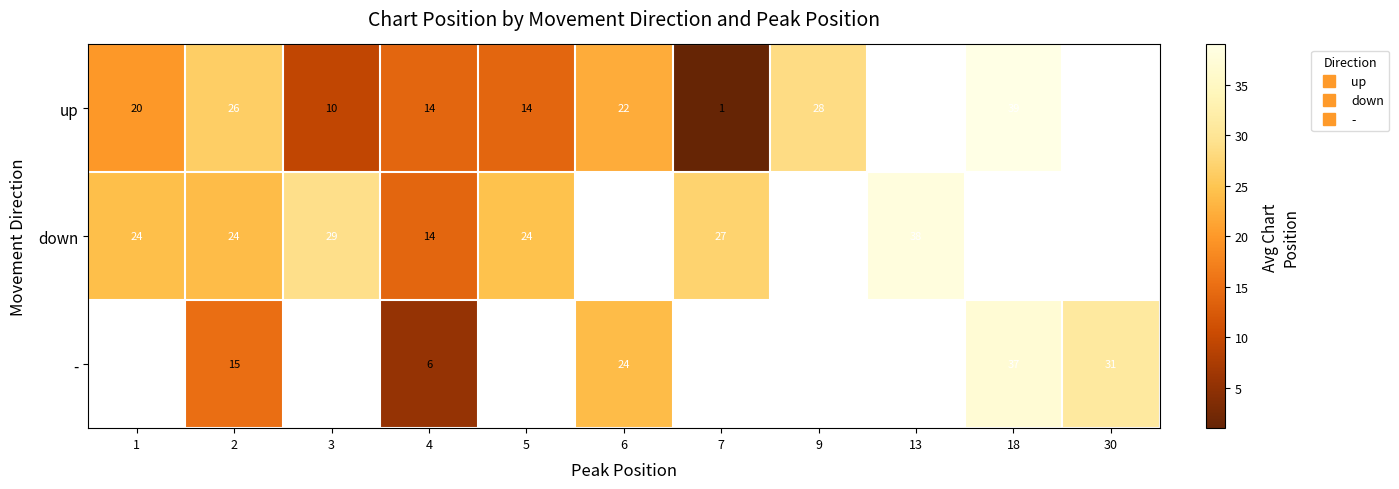

The row_0 series shows 1.0 at 7. True or false?

True